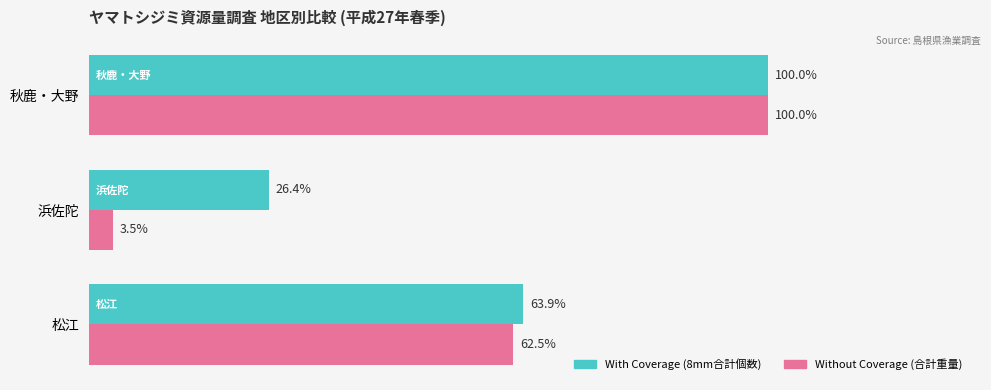

Which series has the largest range (max minus min)?

Without Coverage (合計重量)